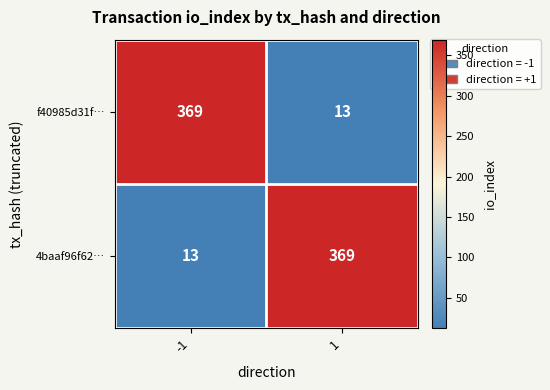

What value does the 4baaf96f62… series have at 1?

369